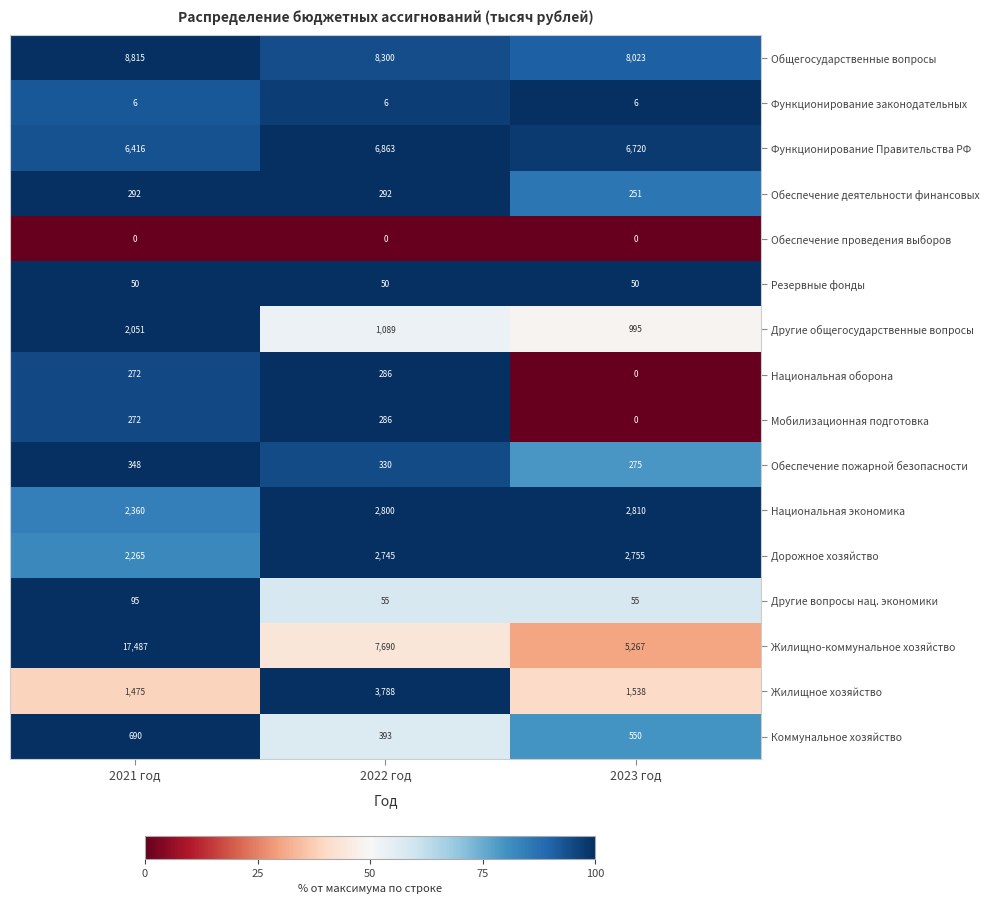

At which label does Функционирование Правительства РФ reach its minimum?

2021 год